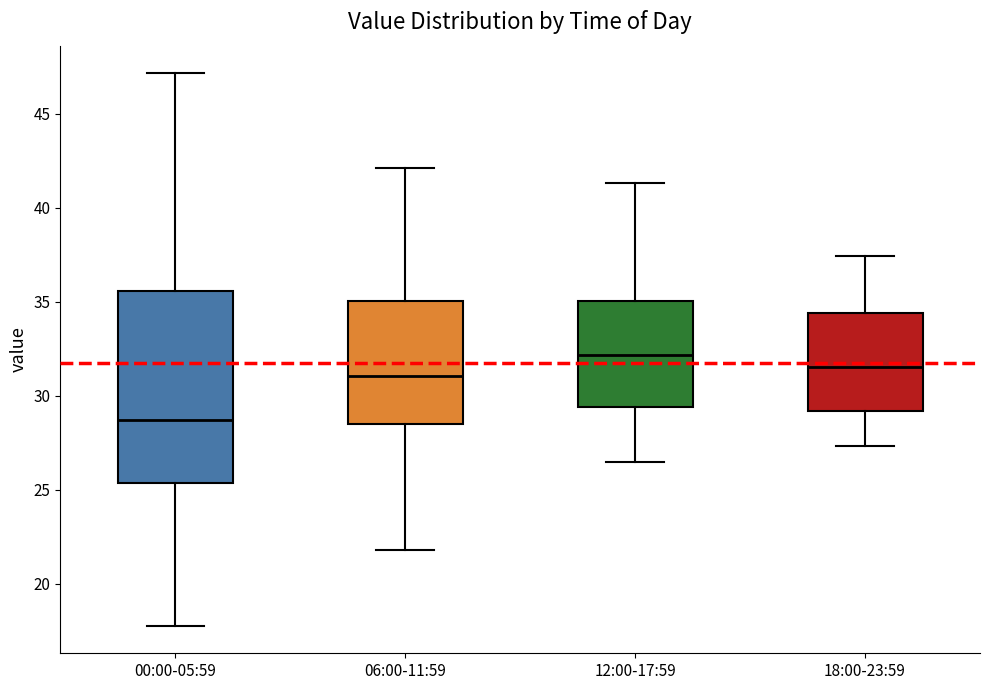

Which box's median line is the highest?

12:00-17:59